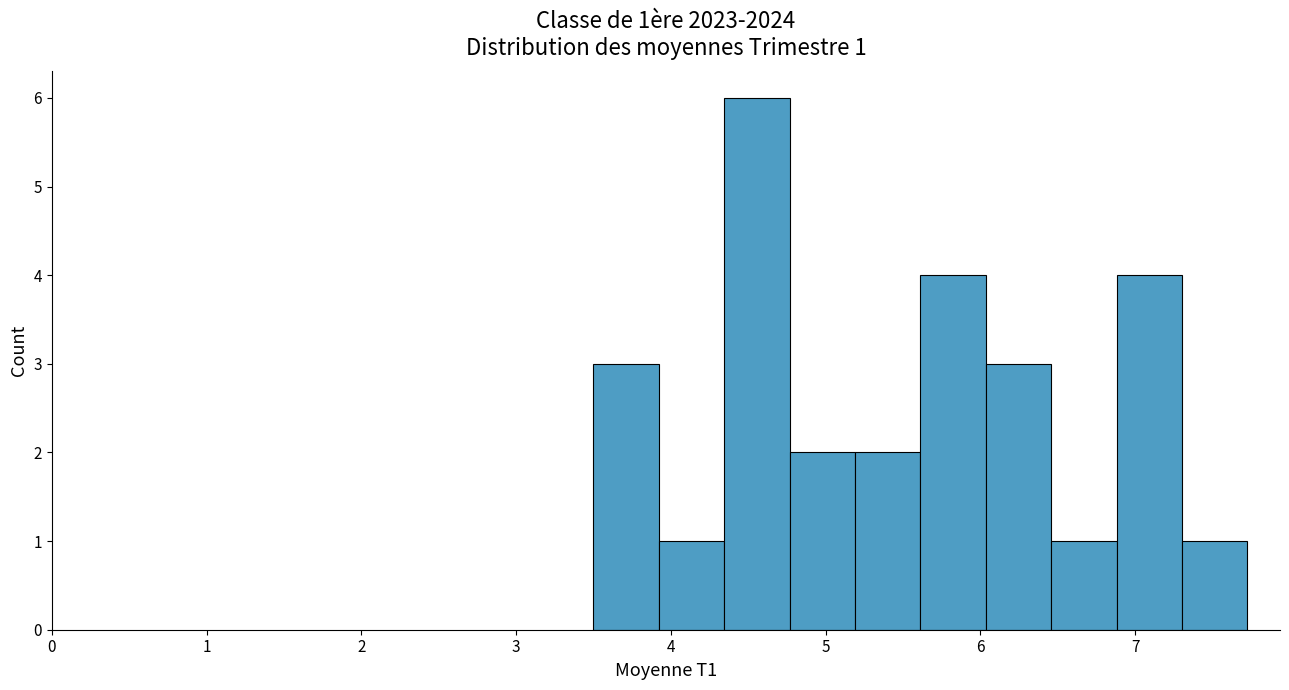

Over which range of the x-axis is the bar tallest?

4.3 to 4.8